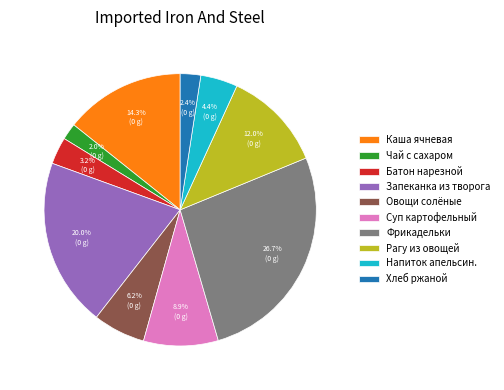

Approximately how many times larger is the value at Овощи солёные compared to Каша ячневая?

0.4